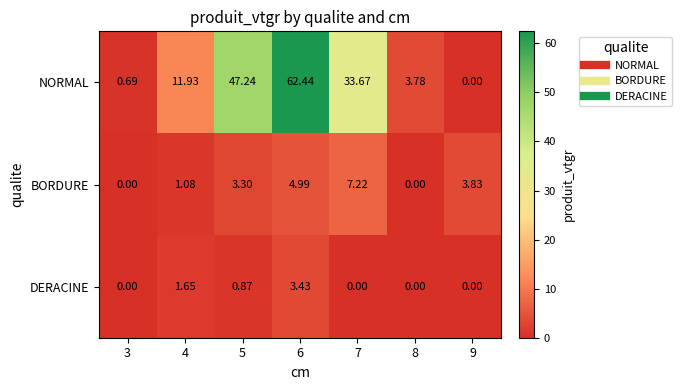

Rank the series at 6 from highest to lowest value.

NORMAL, BORDURE, DERACINE